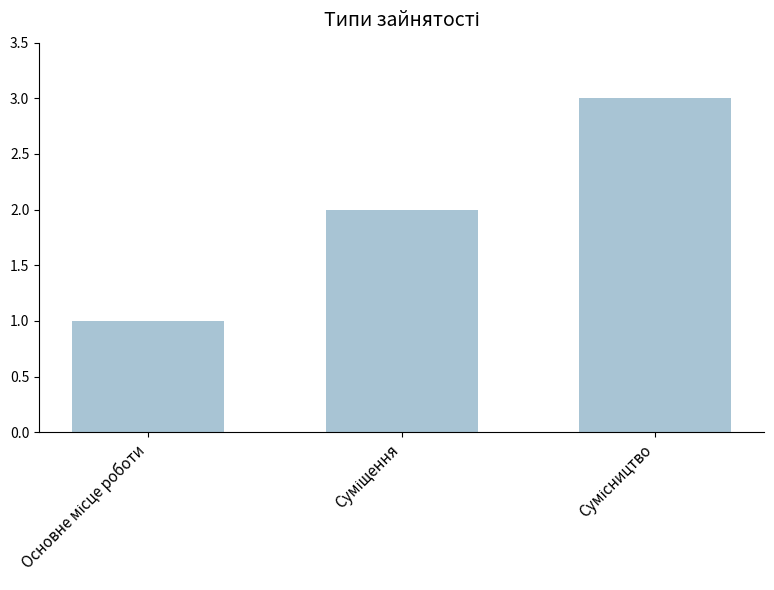

What is the sum of all values?

6